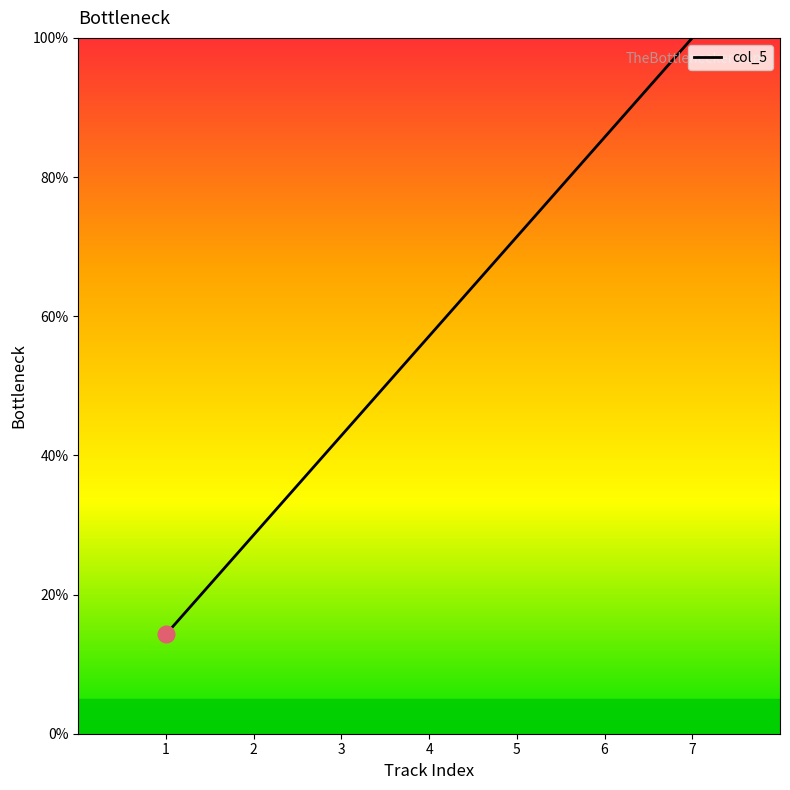

What is the ratio of the value at 3 to the value at 5?

0.6